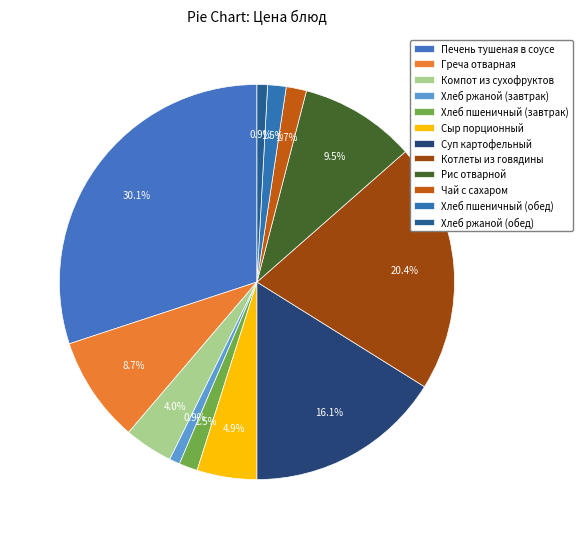

Does any single category account for the majority?

No